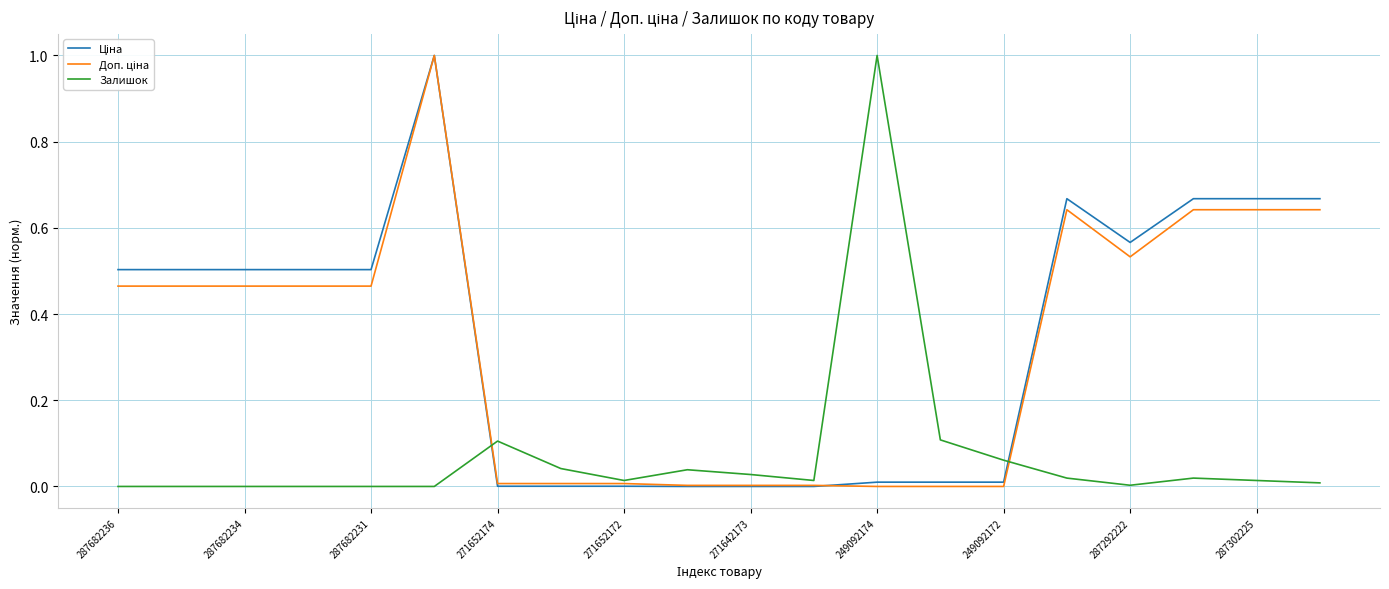

What is the maximum value for Залишок?

1.0